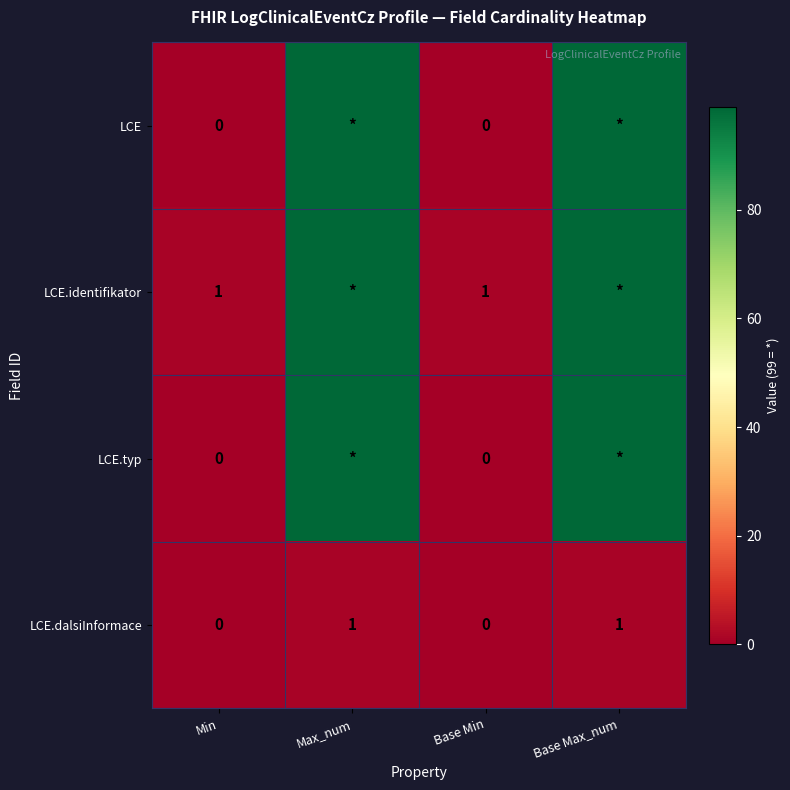

Which label corresponds to the smallest value in the chart?

Min